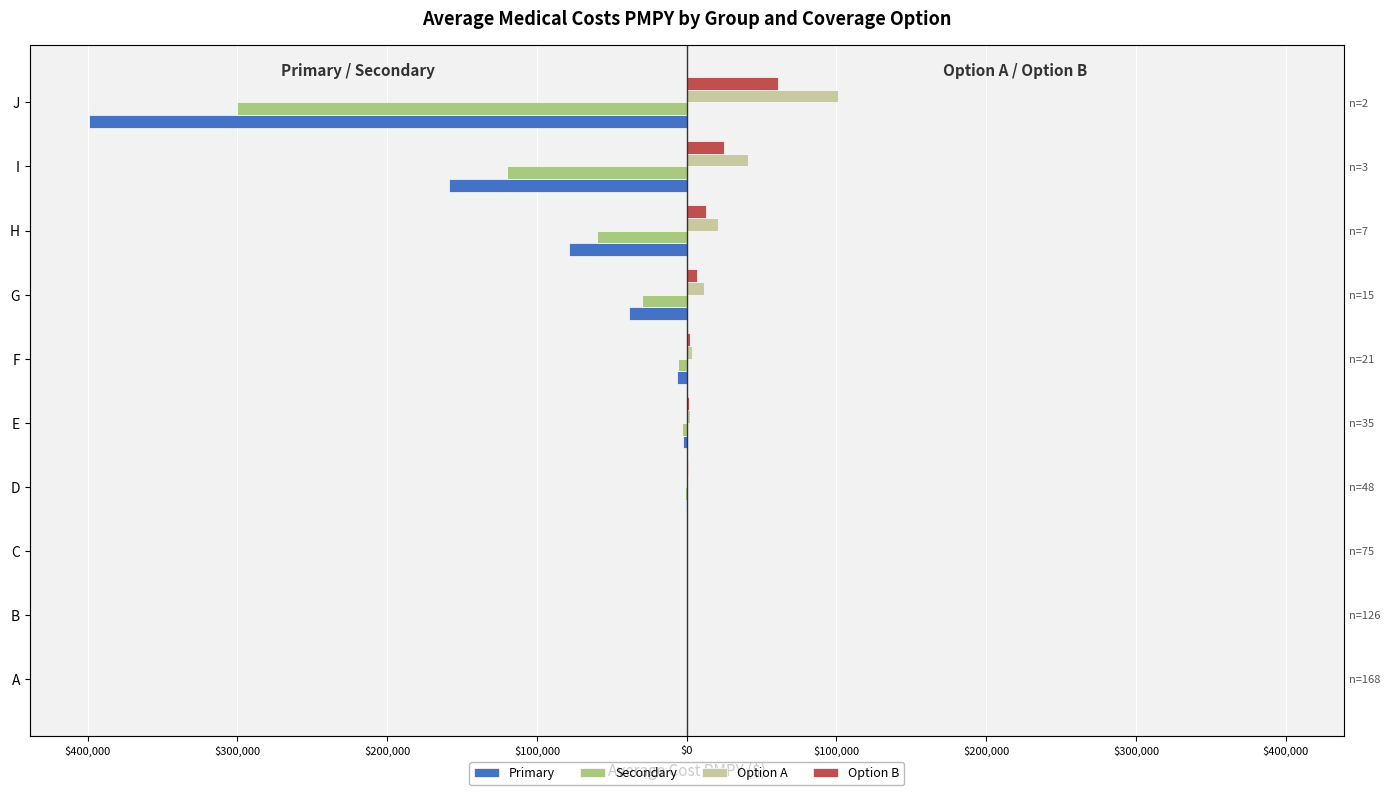

What is the minimum value shown in the chart?

-398755.2